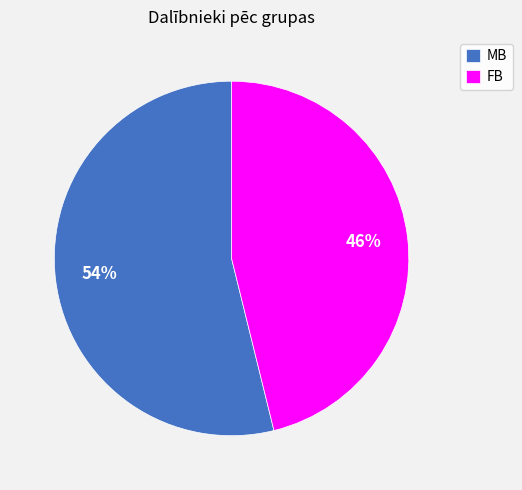

What percentage is the FB slice, to the nearest percent?

46%